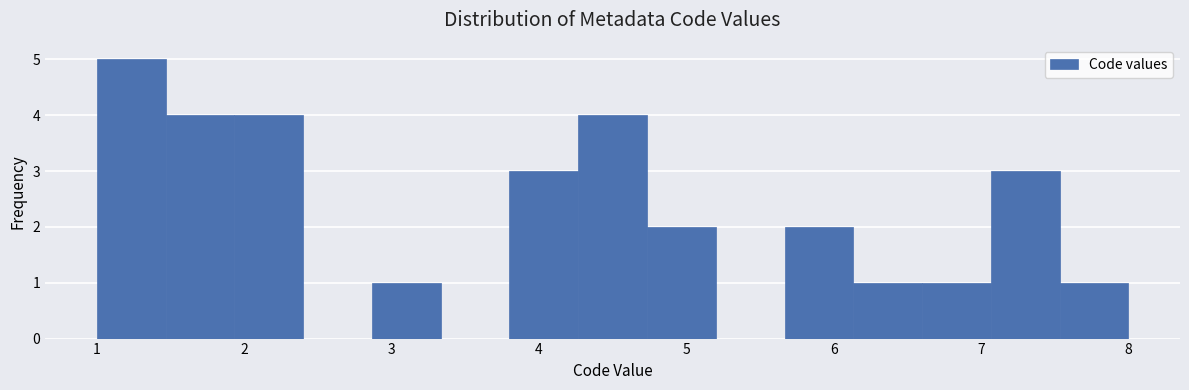

What is the height of the bar covering 1.9 to 2.4 on the x-axis? Neither the bar edges nor the heights are printed on the chart, so give them approximately, as read against the axes.

4